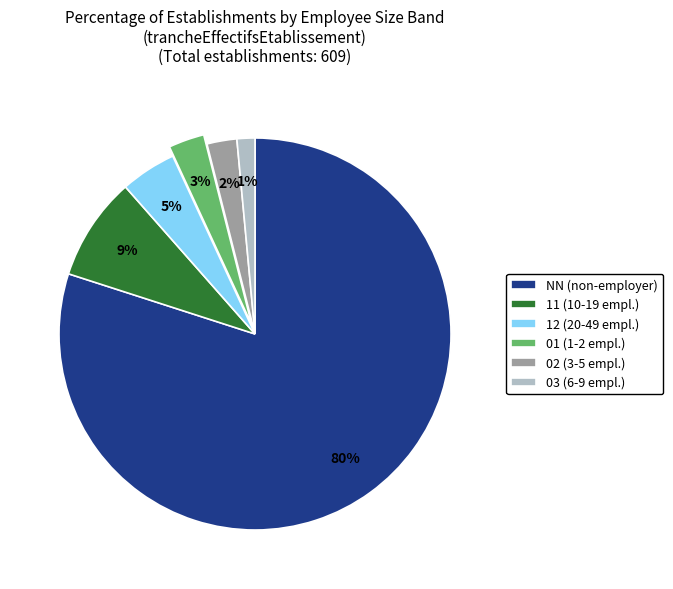

Which has a higher value, 11 or 01?

11